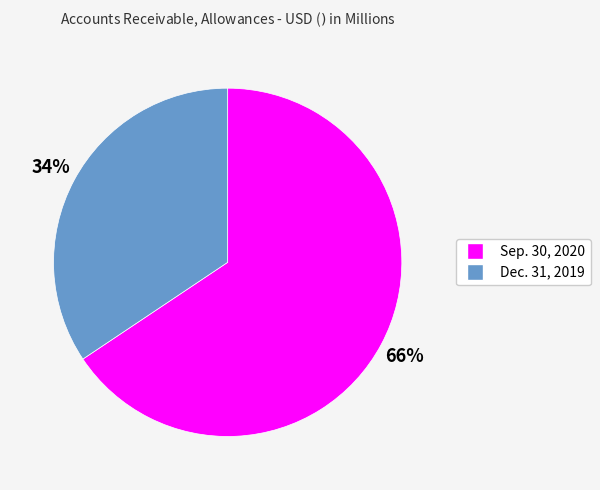

Combined, do Sep. 30, 2020 and Dec. 31, 2019 account for over 50%?

Yes